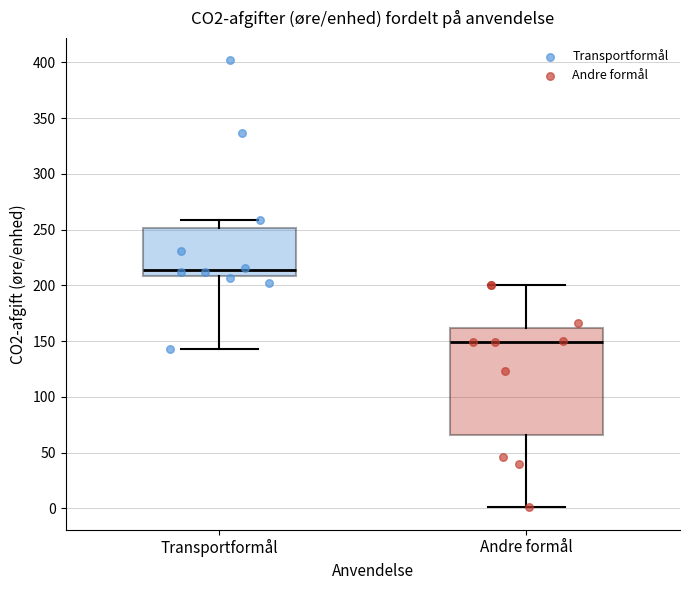

Comparing the boxes themselves (not the whiskers), which one is the tallest?

Andre formål